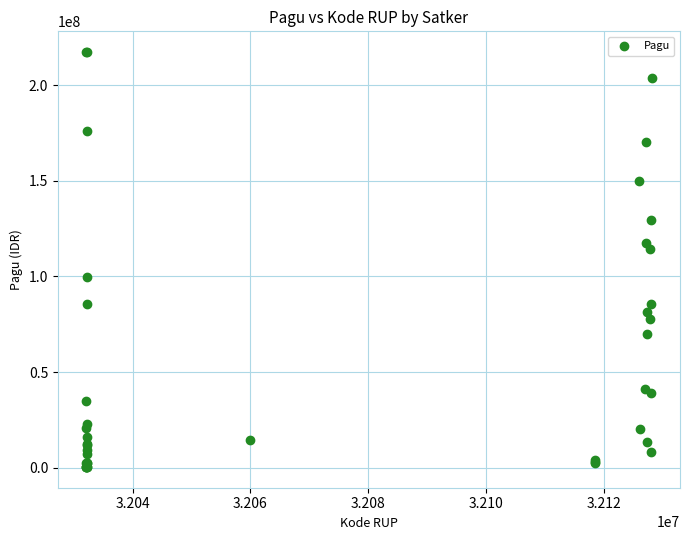

What Y value in the scatter plot is closest to 108830000?

114296000